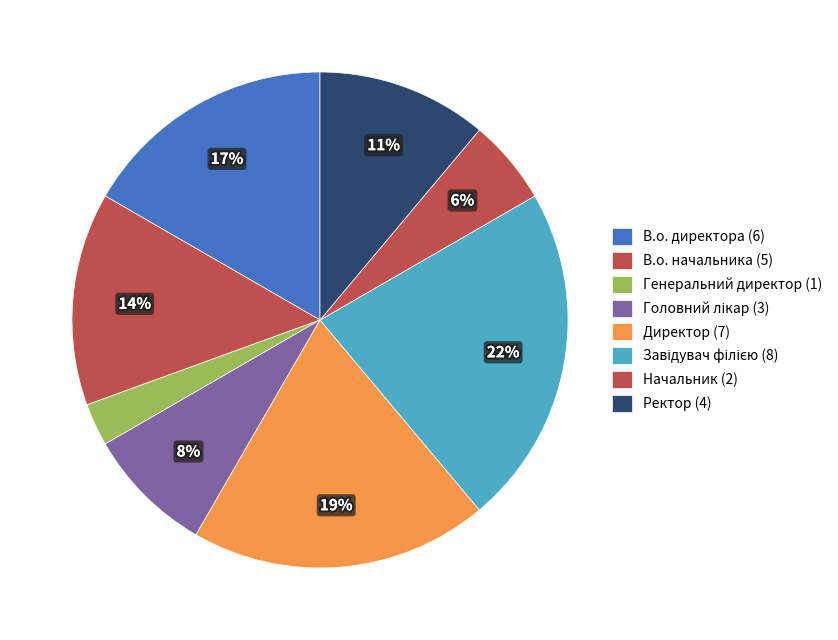

Does Завідувач філією account for over 50% of the chart?

No